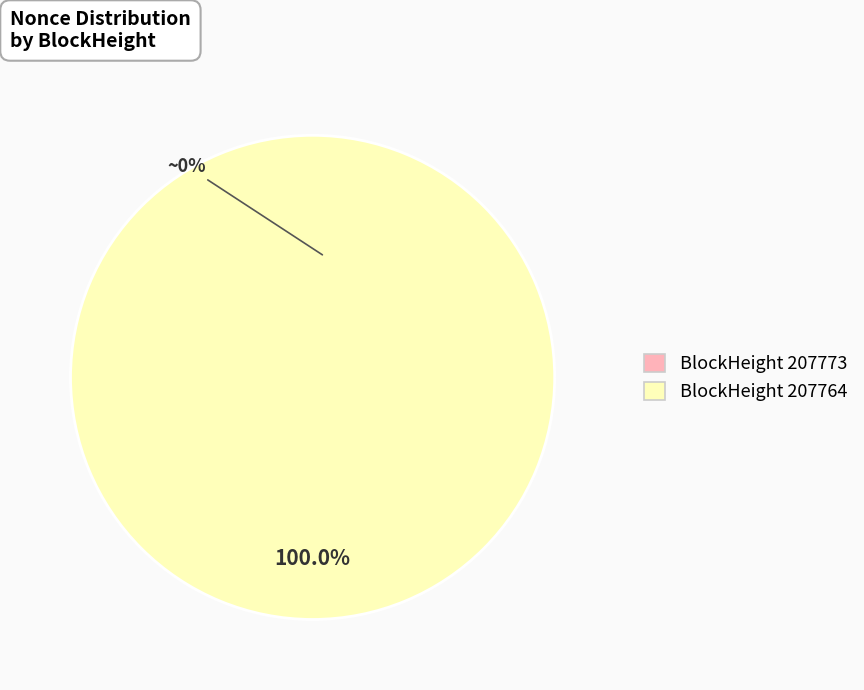

Which slice is the smallest?

207773